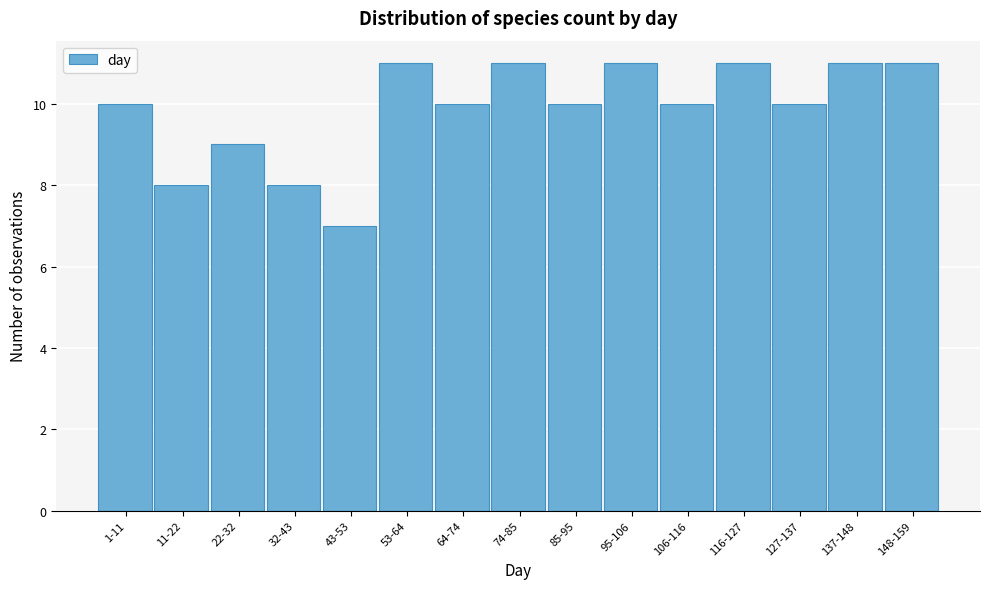

Reading left to right, list all the values displayed in this chart.

10	8	9	8	7	11	10	11	10	11	10	11	10	11	11